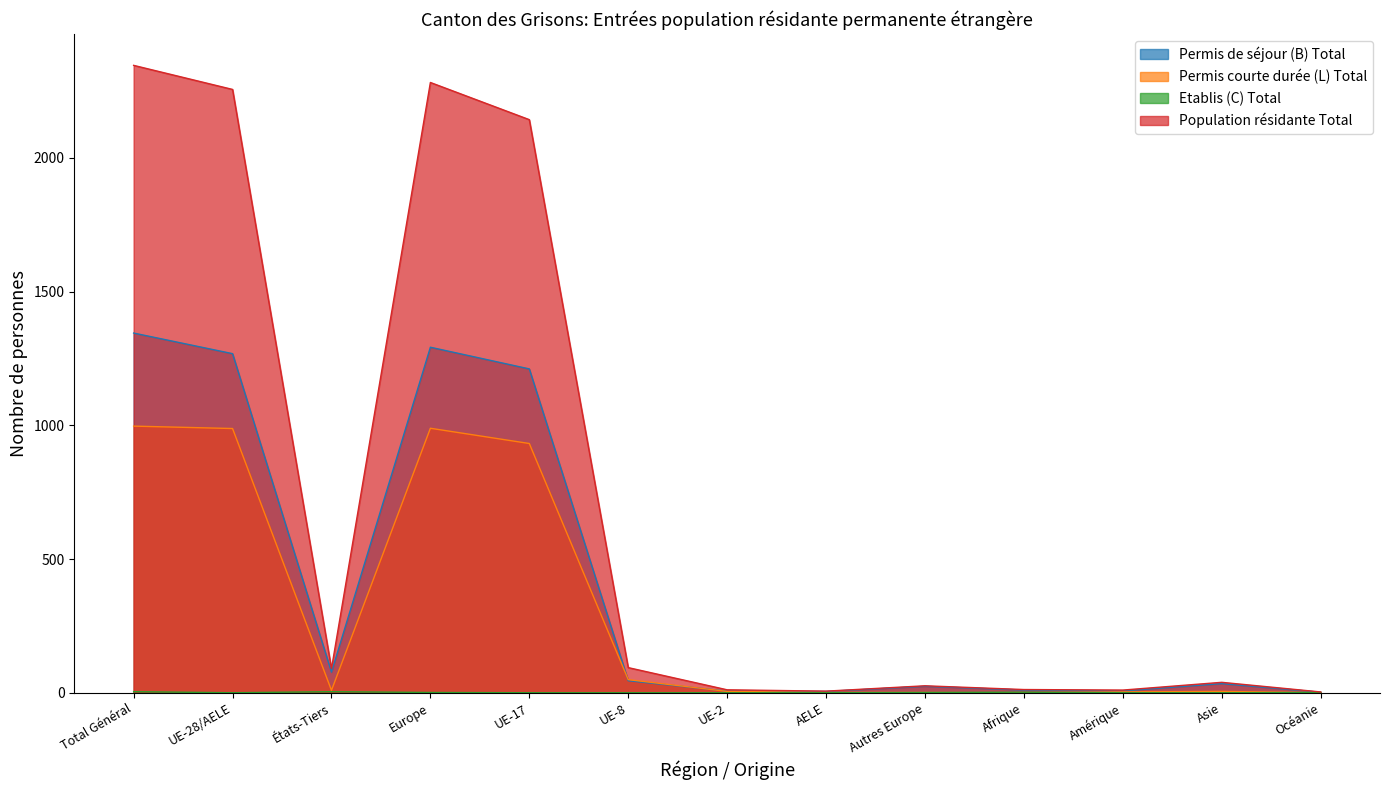

How many lines are shown in the chart?

4